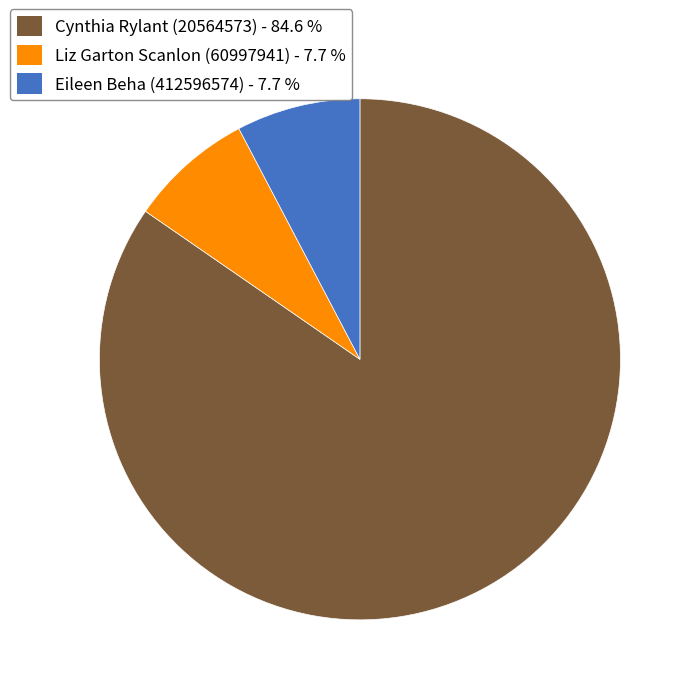

Which category has the biggest portion of the pie?

Cynthia Rylant (20564573)